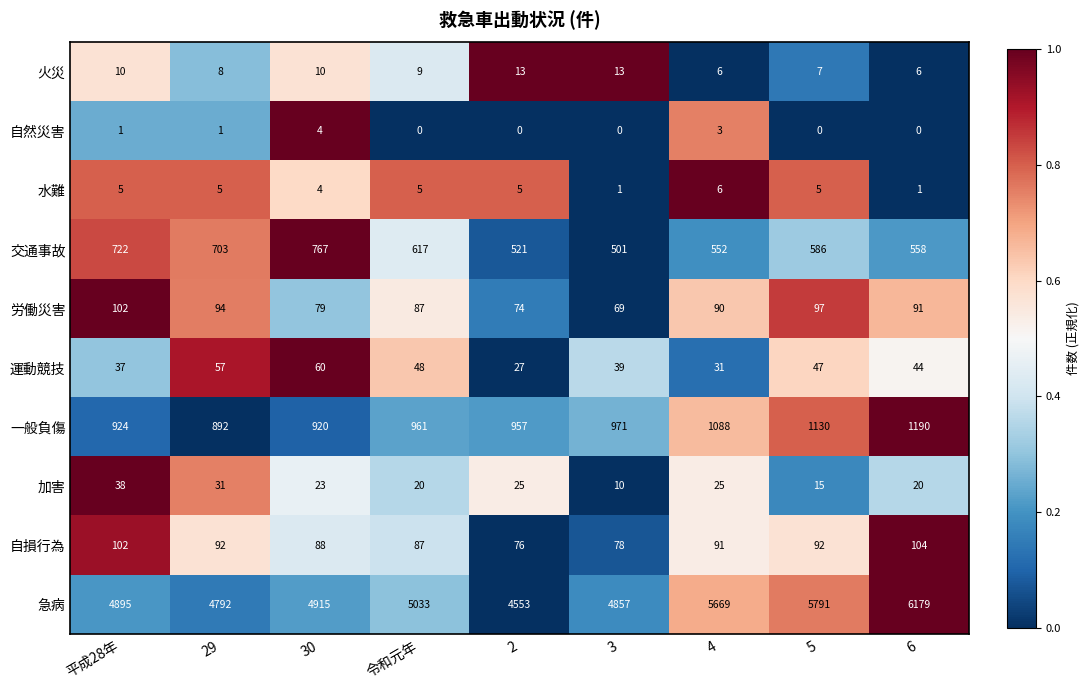

Rank the series by their maximum value, from lowest to highest.

自然災害, 水難, 火災, 加害, 運動競技, 労働災害, 自損行為, 交通事故, 一般負傷, 急病